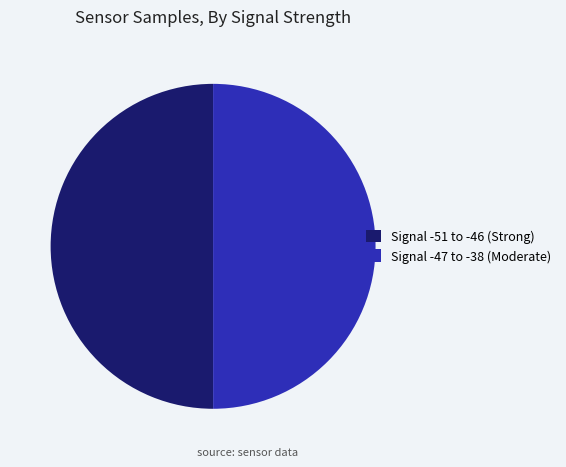

Is it true that Signal -47 to -38 (Moderate) is 50% of the pie?

True